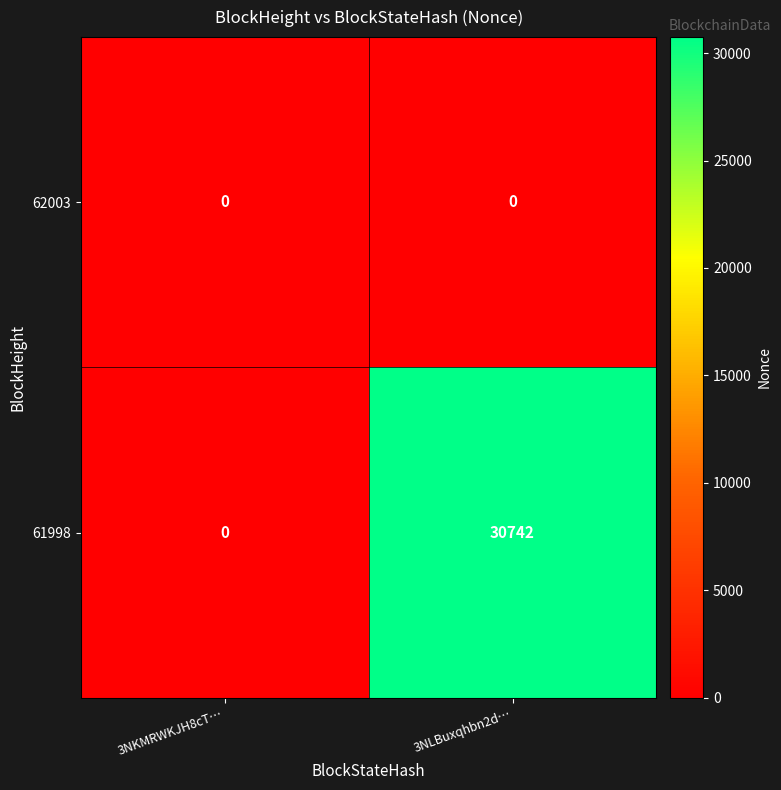

List the labels in order of 61998 value, largest first.

3NLBuxqhbn2d…, 3NKMRWKJH8cT…